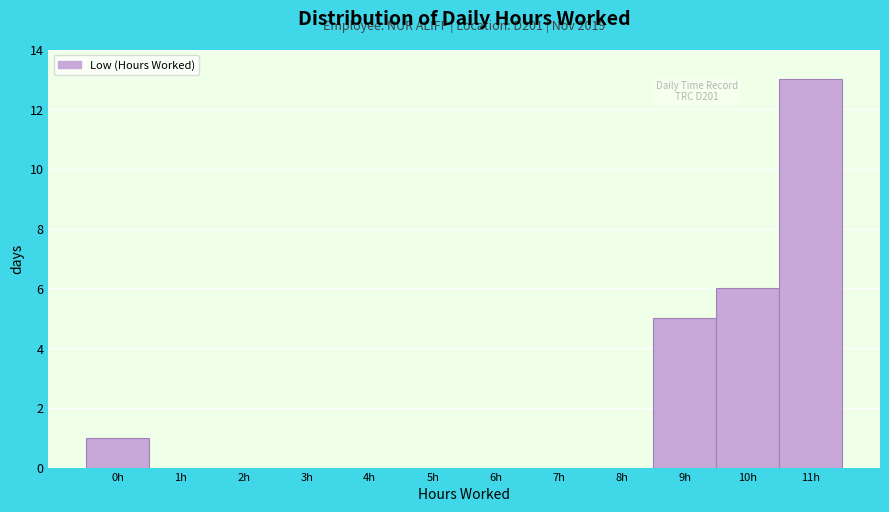

Reading left to right, extract all data points from this chart.

0h=1	1h=0	2h=0	3h=0	4h=0	5h=0	6h=0	7h=0	8h=0	9h=5	10h=6	11h=13